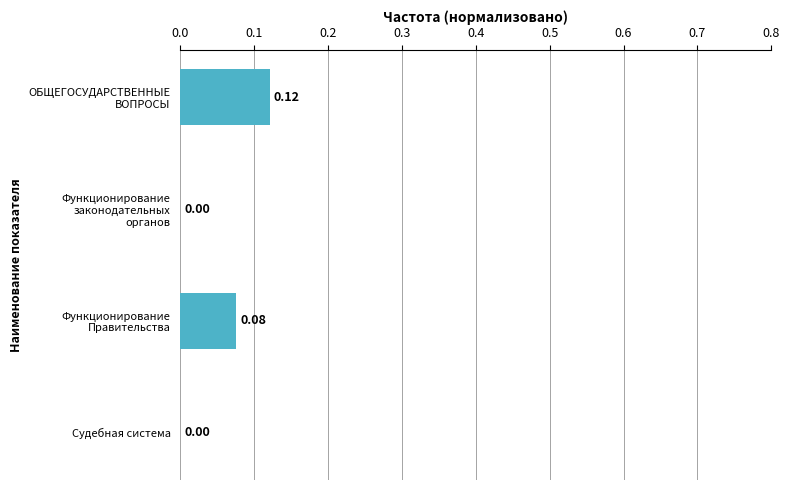

How many categories are shown in the chart?

4